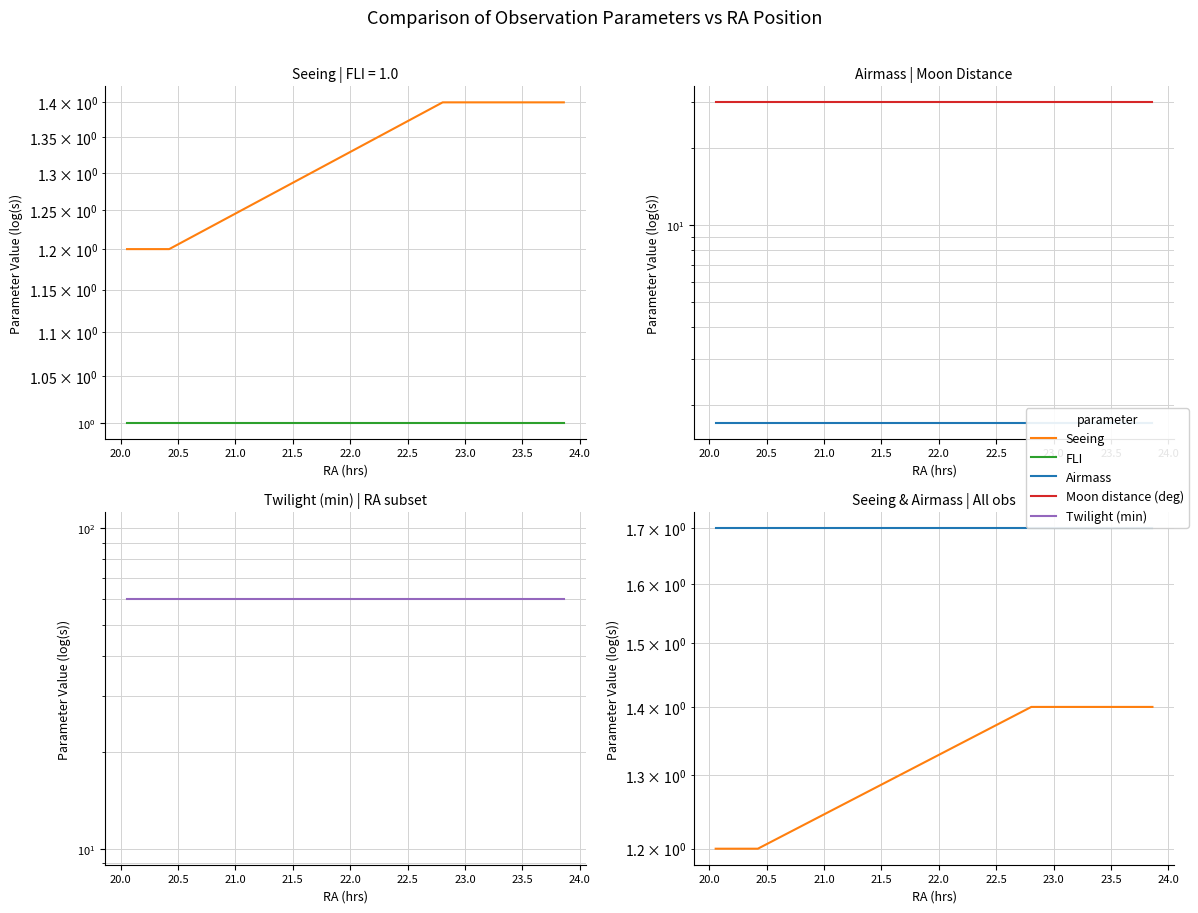

Does the chart have visible grid lines?

Yes